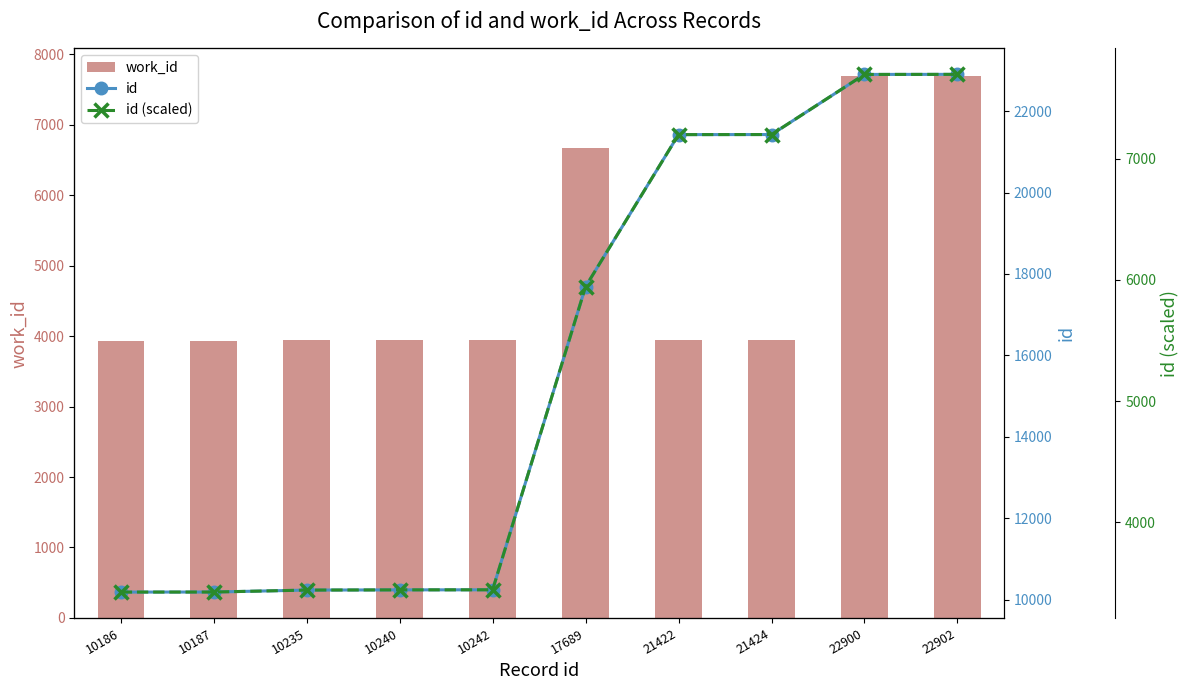

Does the chart contain stacked bars?

No